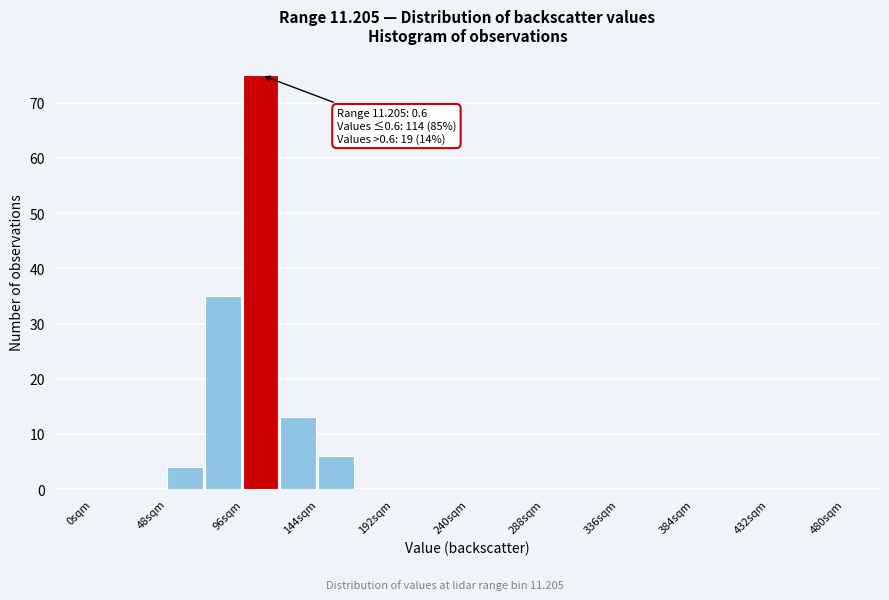

Which range on the x-axis has the tallest bar?

96 to 120